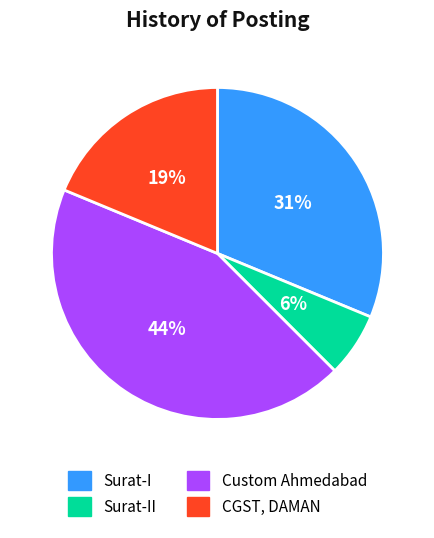

Is the sum of CGST, DAMAN and Custom Ahmedabad greater than half?

Yes